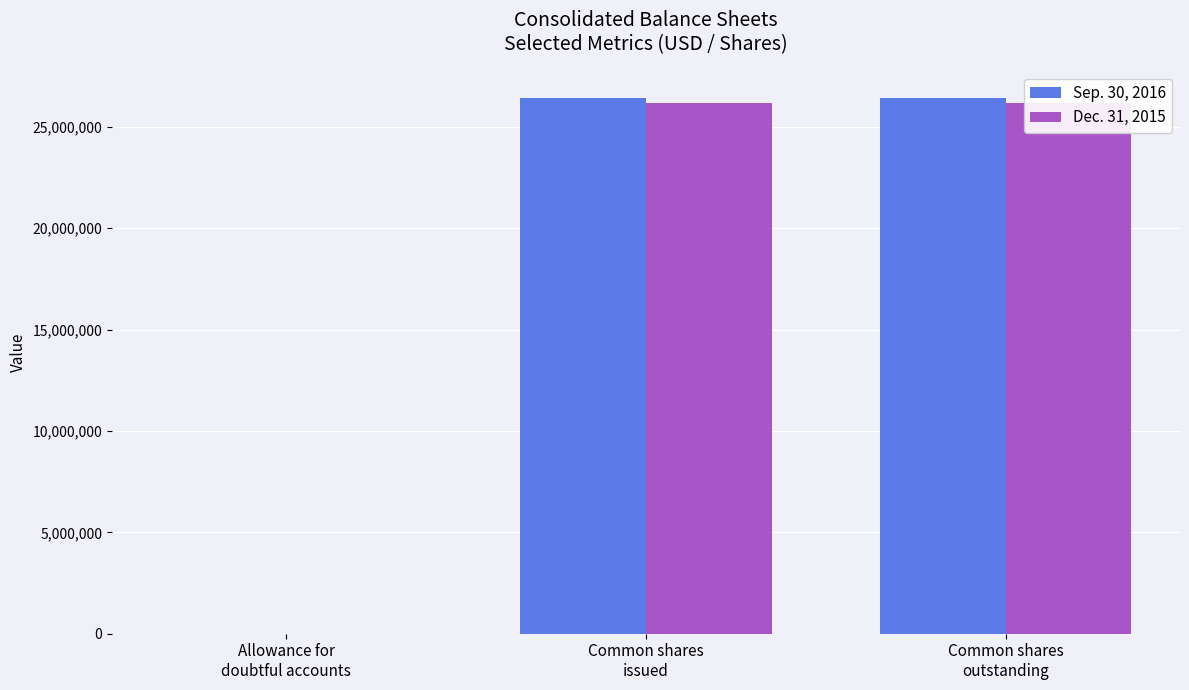

Count the Dec. 31, 2015 values in the range 330 to 26200718.

3